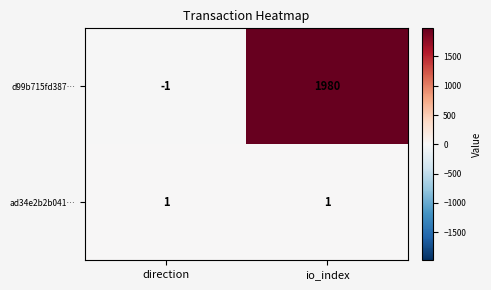

What is the smallest value displayed?

-1